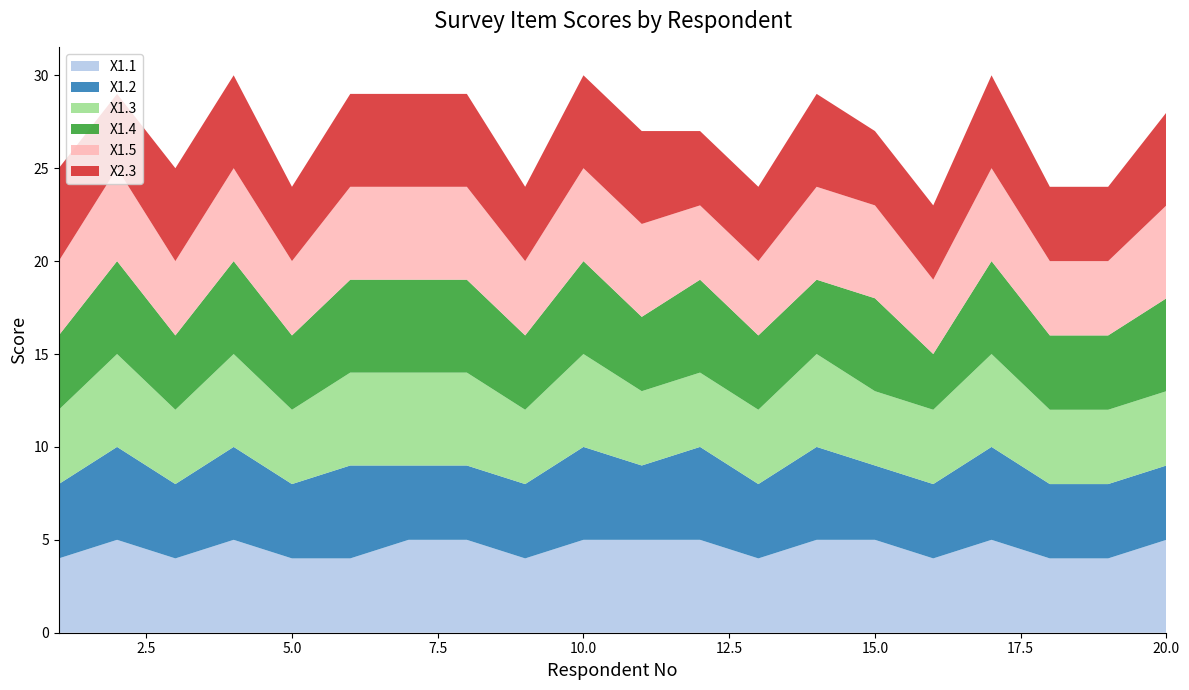

Reading right to left, list all the values displayed in this chart.

X1.1: 20=5	19=4	18=4	17=5	16=4	15=5	14=5	13=4	12=5	11=5	10=5	9=4	8=5	7=5	6=4	5=4	4=5	3=4	2=5	1=4
X1.2: 20=4	19=4	18=4	17=5	16=4	15=4	14=5	13=4	12=5	11=4	10=5	9=4	8=4	7=4	6=5	5=4	4=5	3=4	2=5	1=4
X1.3: 20=4	19=4	18=4	17=5	16=4	15=4	14=5	13=4	12=4	11=4	10=5	9=4	8=5	7=5	6=5	5=4	4=5	3=4	2=5	1=4
X1.4: 20=5	19=4	18=4	17=5	16=3	15=5	14=4	13=4	12=5	11=4	10=5	9=4	8=5	7=5	6=5	5=4	4=5	3=4	2=5	1=4
X1.5: 20=5	19=4	18=4	17=5	16=4	15=5	14=5	13=4	12=4	11=5	10=5	9=4	8=5	7=5	6=5	5=4	4=5	3=4	2=5	1=4
X2.3: 20=5	19=4	18=4	17=5	16=4	15=4	14=5	13=4	12=4	11=5	10=5	9=4	8=5	7=5	6=5	5=4	4=5	3=5	2=4	1=5